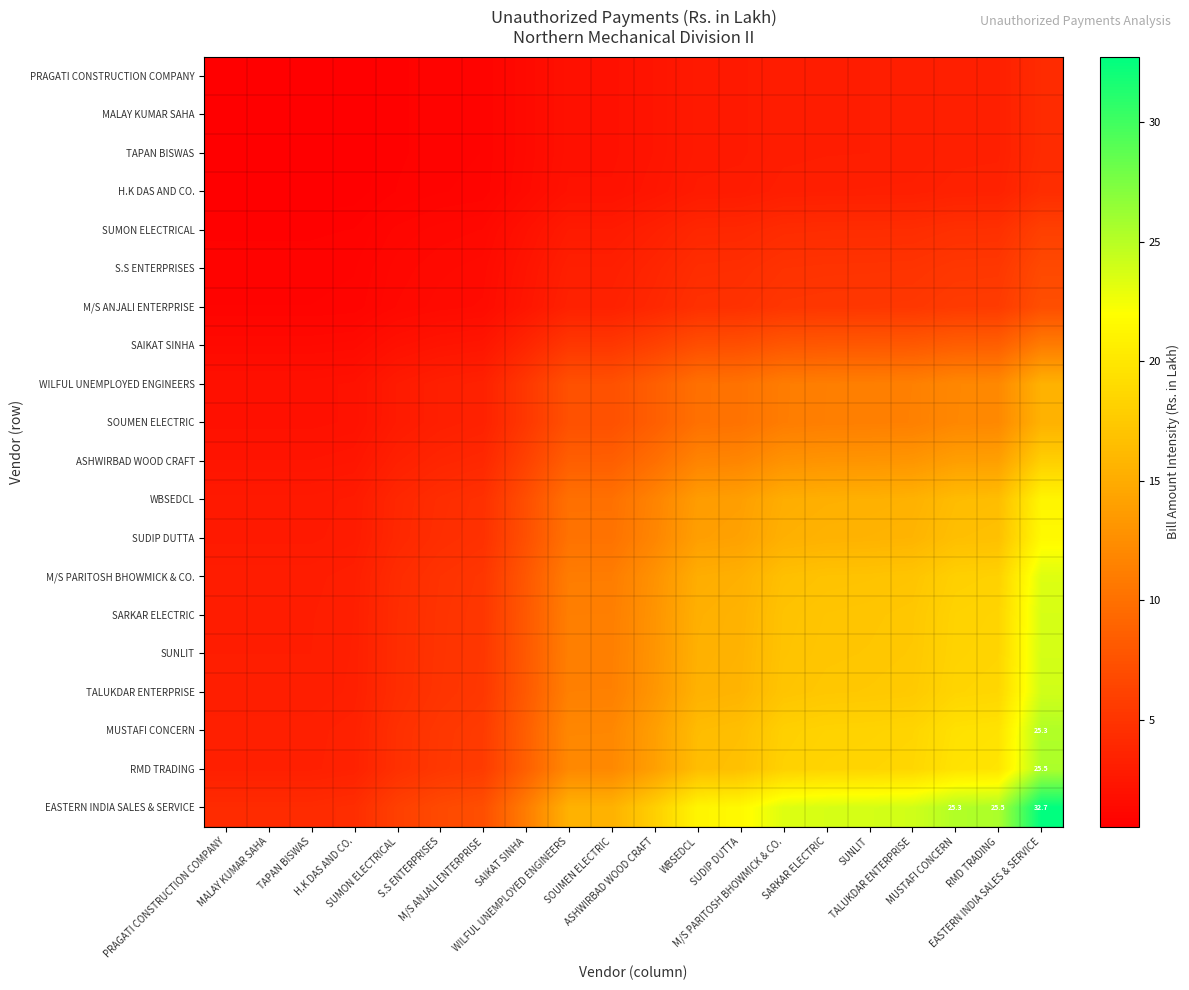

At which label does S.S ENTERPRISES reach its peak?

EASTERN INDIA SALES & SERVICE